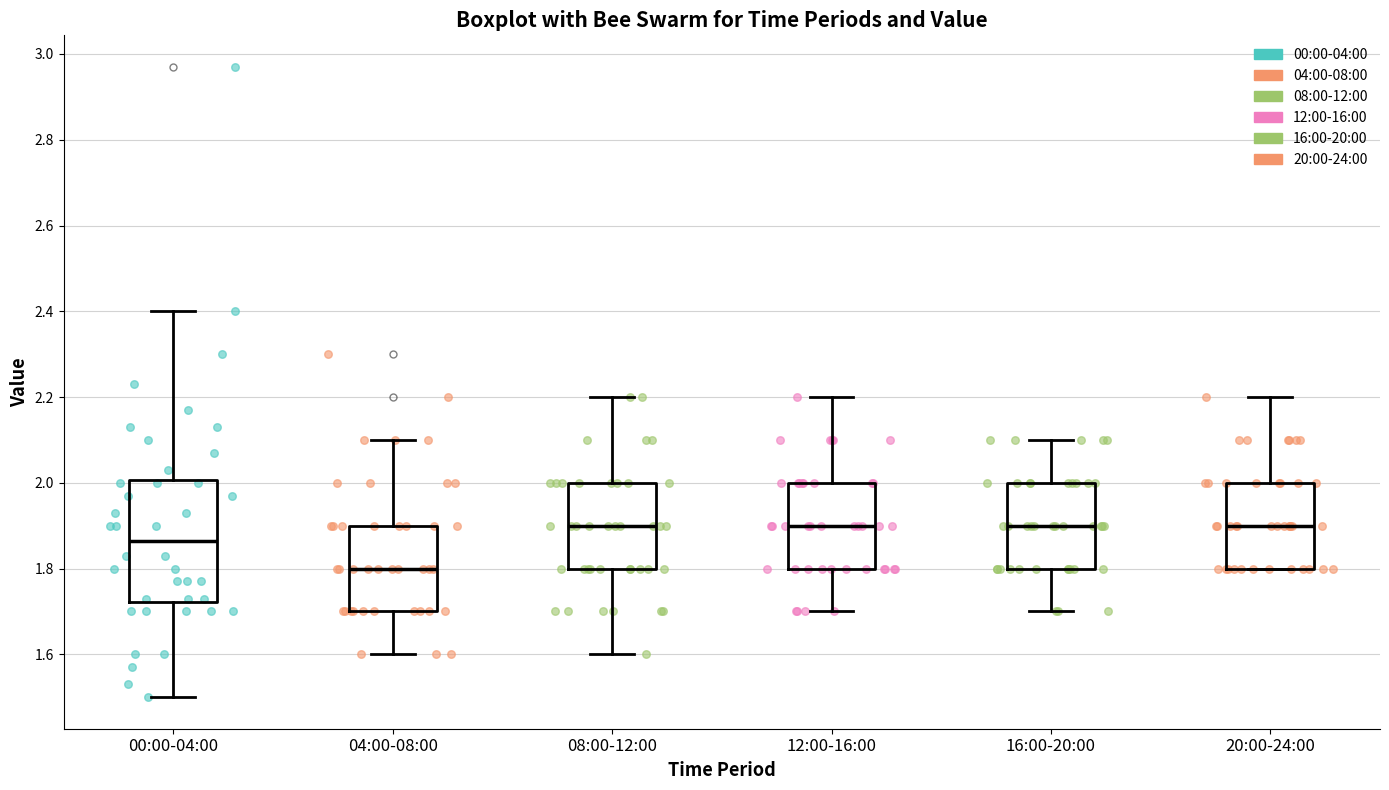

Reading left to right, read every box against the y-axis: the position of its median line, the range the box covers, and the ends of its whiskers. The values are not printed on the chart, so give them approximately, as read against the axis.

00:00-04:00: median 1.86, box 1.72 to 2.00, whiskers 1.50 to 2.40
04:00-08:00: median 1.80, box 1.70 to 1.90, whiskers 1.60 to 2.10
08:00-12:00: median 1.90, box 1.80 to 2.00, whiskers 1.60 to 2.20
12:00-16:00: median 1.90, box 1.80 to 2.00, whiskers 1.70 to 2.20
16:00-20:00: median 1.90, box 1.80 to 2.00, whiskers 1.70 to 2.10
20:00-24:00: median 1.90, box 1.80 to 2.00, whiskers 1.80 to 2.20